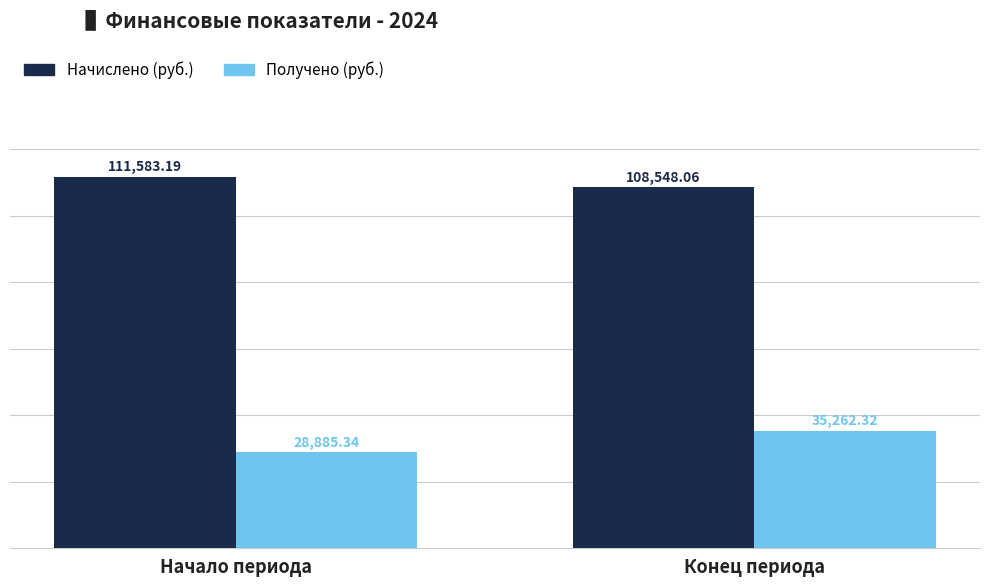

Reading right to left, list all the values displayed in this chart.

Начислено (руб.): Конец периода=108548.1	Начало периода=111583.2
Получено (руб.): Конец периода=35262.3	Начало периода=28885.3